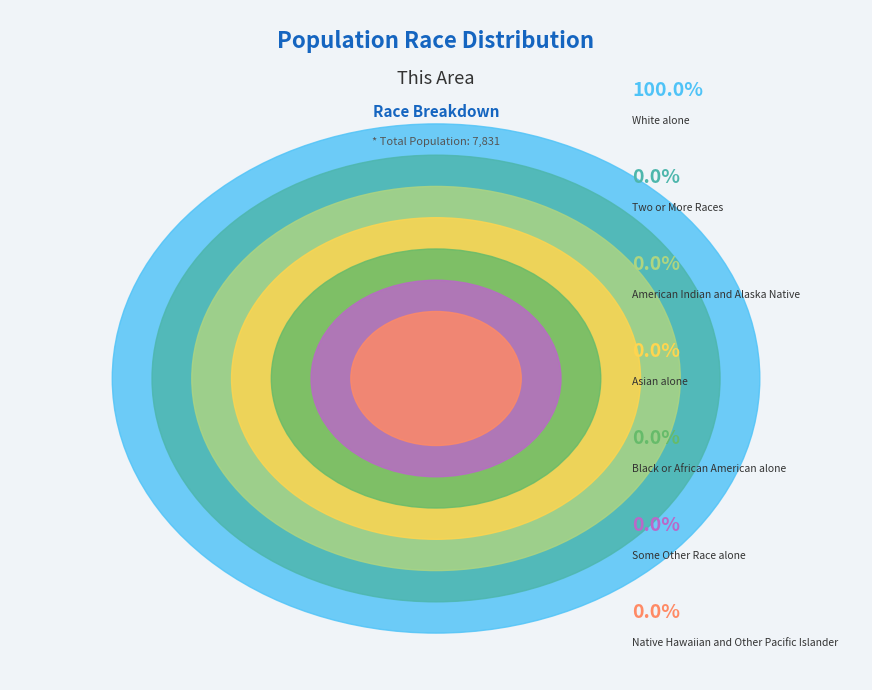

How many slices are in this pie chart?

7